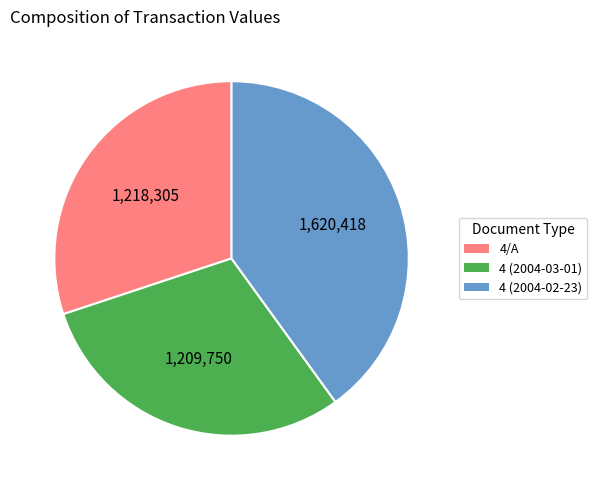

Combined, do 4 (2004-02-23) and 4 (2004-03-01) account for over 50%?

Yes